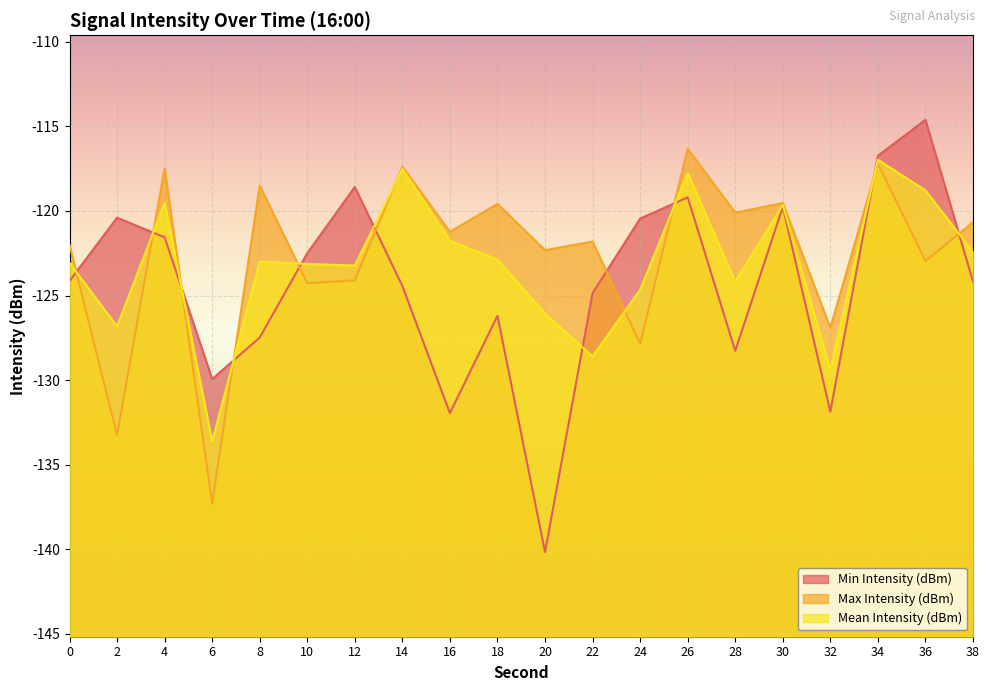

What is the average value of the Min Intensity (dBm) series?

-124.4